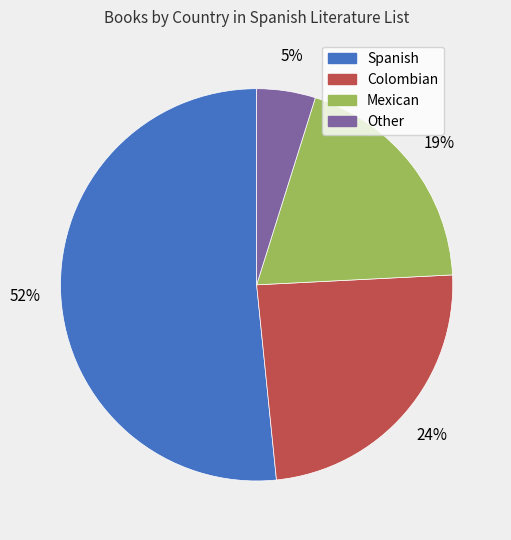

How many slices are in this pie chart?

4